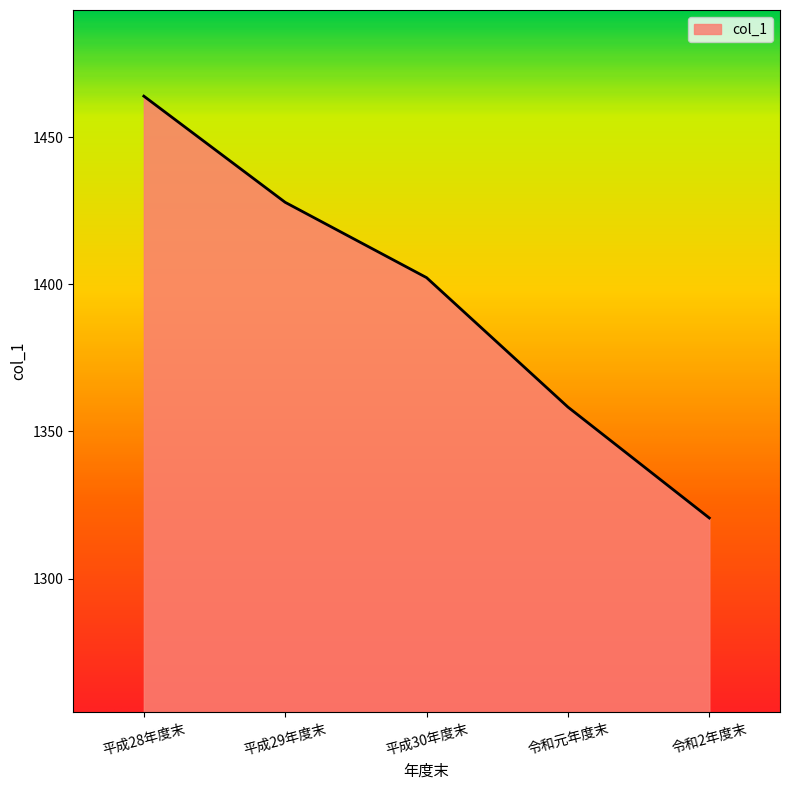

Count the number of categories in the chart.

5